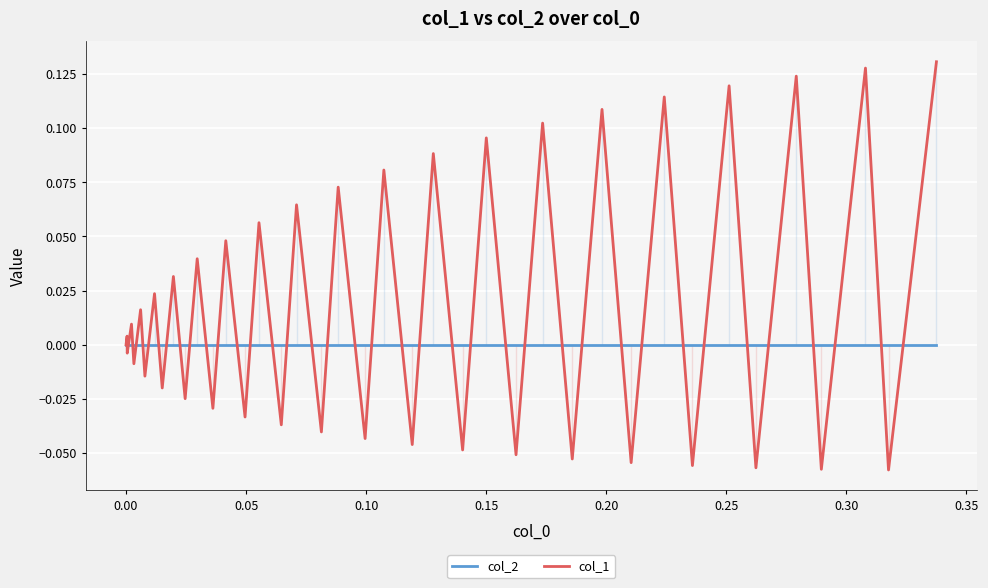

What is the value of the col_1 point at the 27th from the left?

-0.1